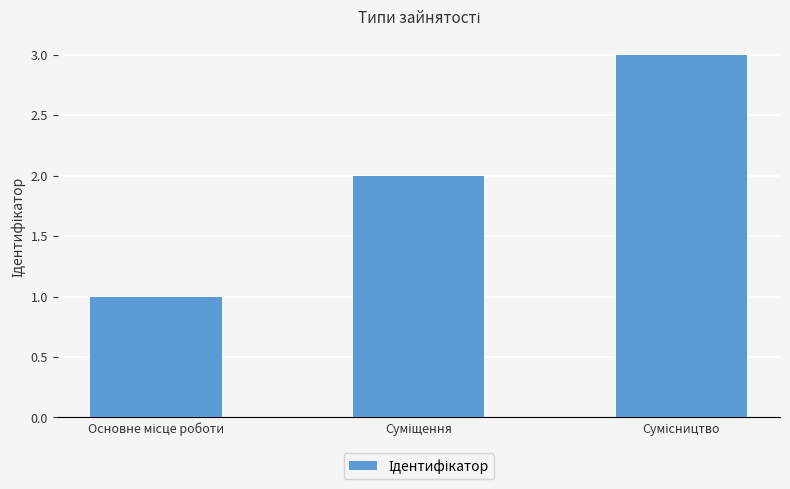

What is the value of the 3rd bar from the left?

3